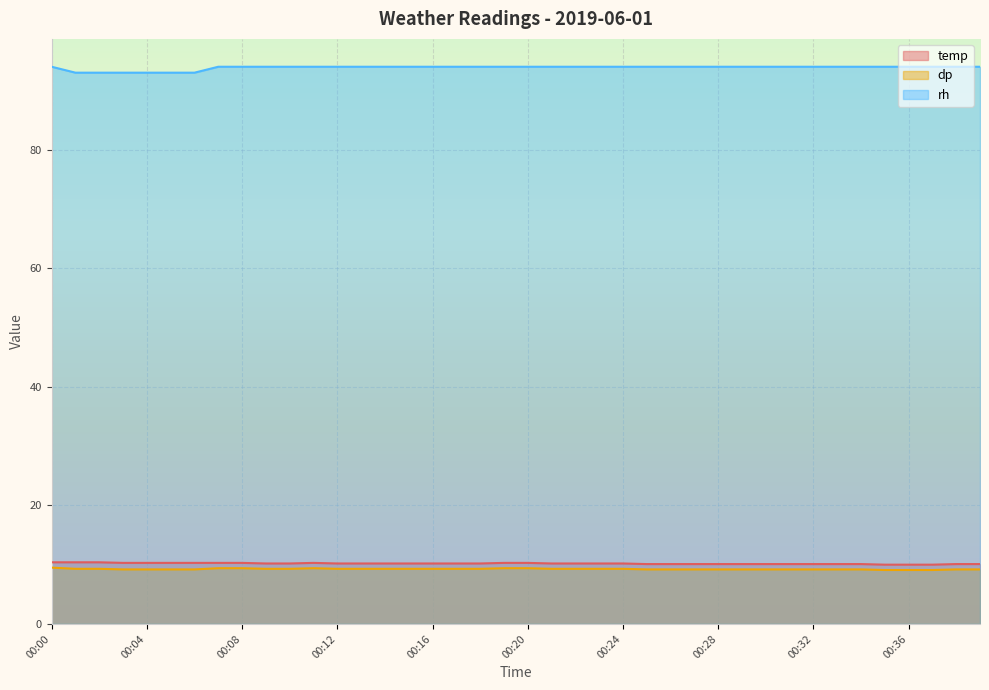

True or false: temp and rh cross at least once.

False